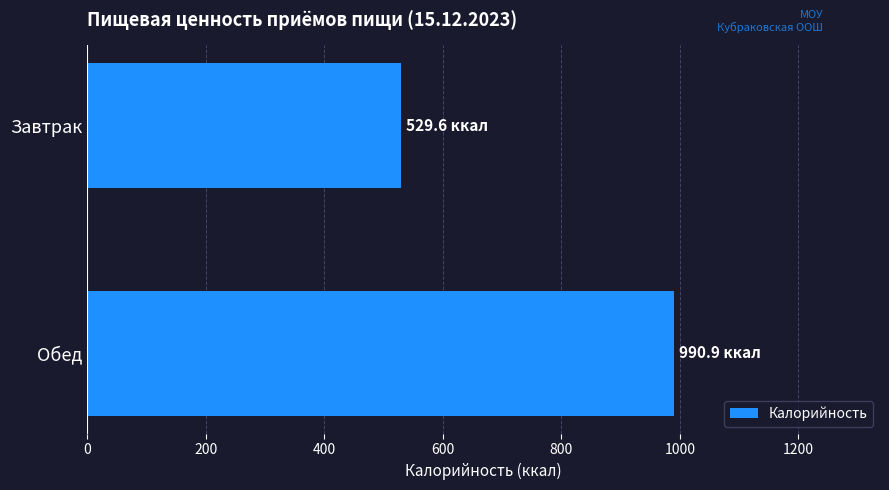

Rank the categories by value from highest to lowest.

Обед, Завтрак